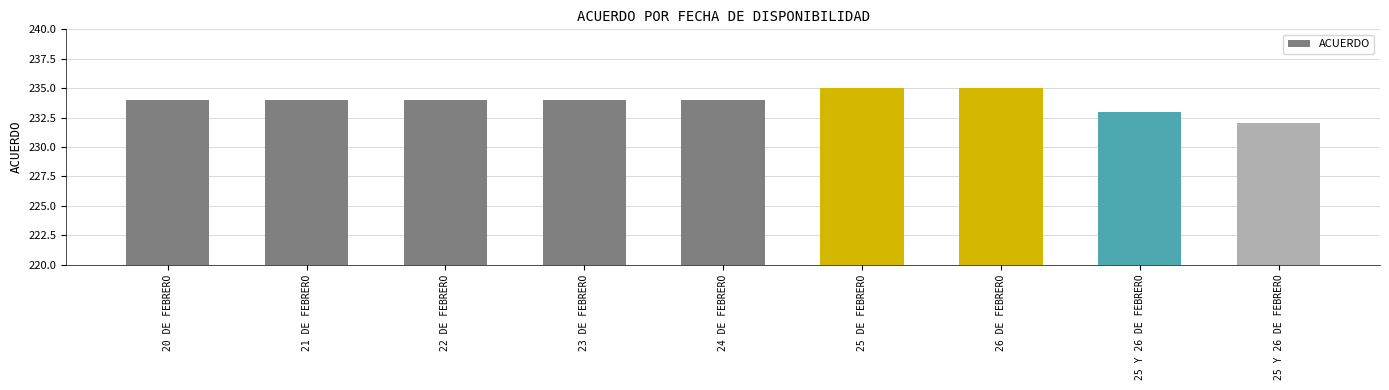

Rank the categories by value from highest to lowest.

25 DE FEBRERO, 26 DE FEBRERO, 20 DE FEBRERO, 21 DE FEBRERO, 22 DE FEBRERO, 23 DE FEBRERO, 24 DE FEBRERO, 25 Y 26 DE FEBRERO, 25 Y 26 DE FEBRERO